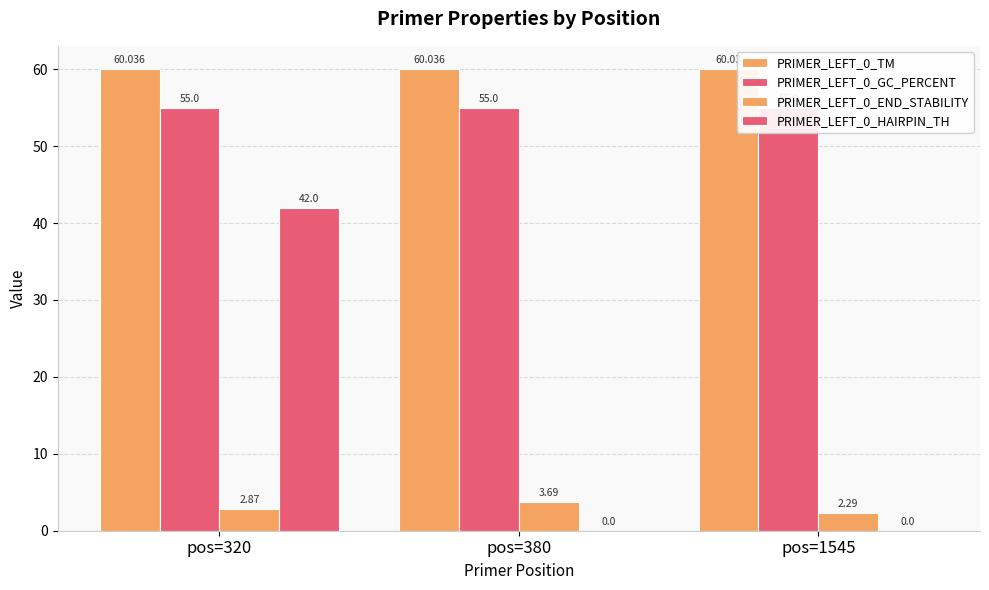

At which label is PRIMER_LEFT_0_GC_PERCENT closest to 55?

pos=320